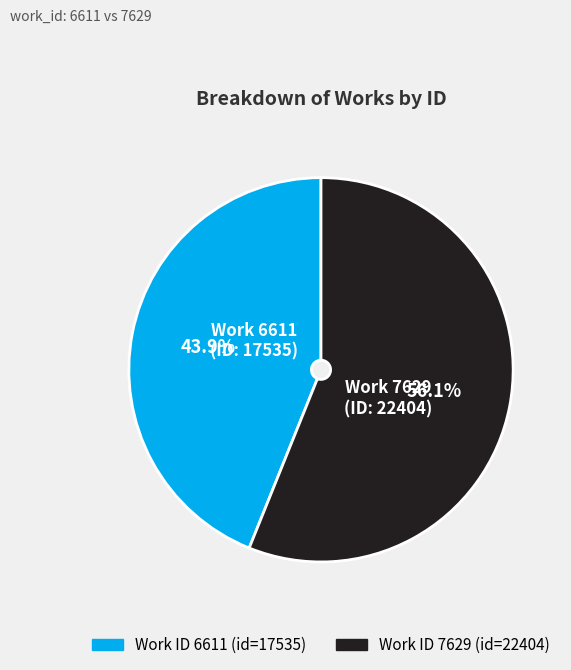

How many slices are in this pie chart?

2